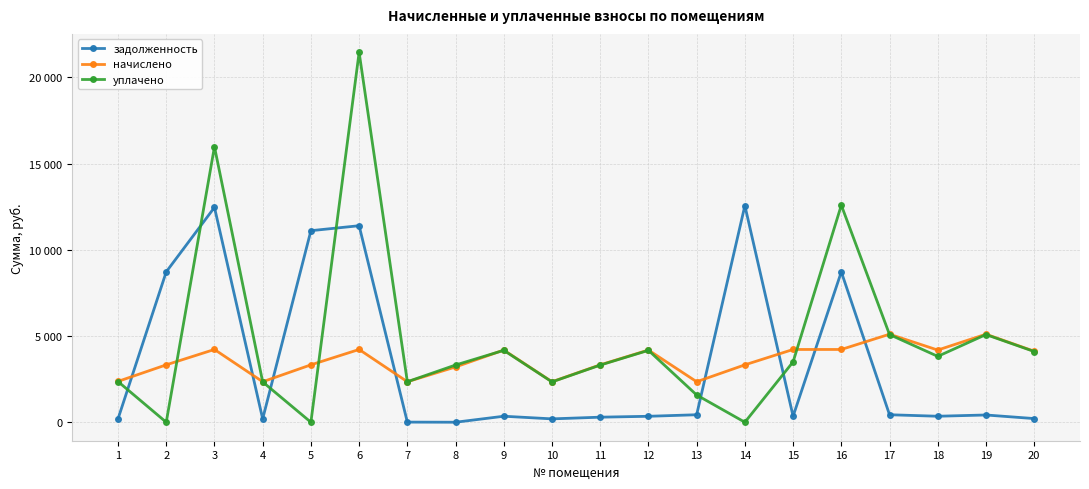

What are all the series names shown in the legend?

задолженность, начислено, уплачено